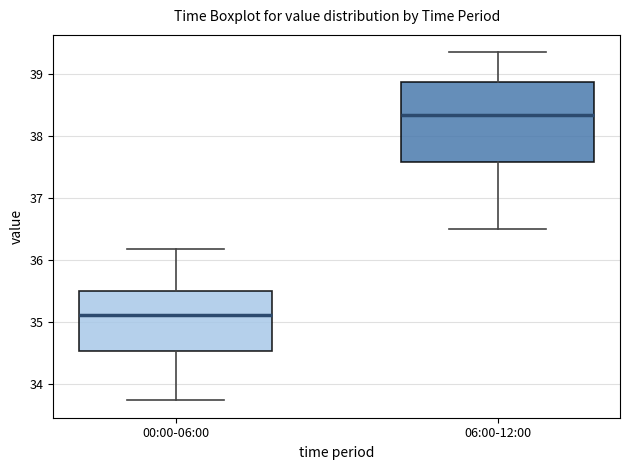

Which box is the tallest, from its lower edge to its upper edge?

06:00-12:00